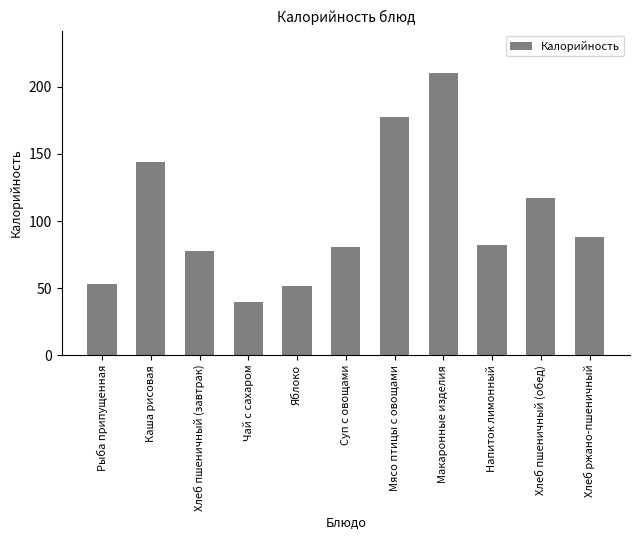

The value at Хлеб ржано-пшеничный is 122.9. True or false?

False